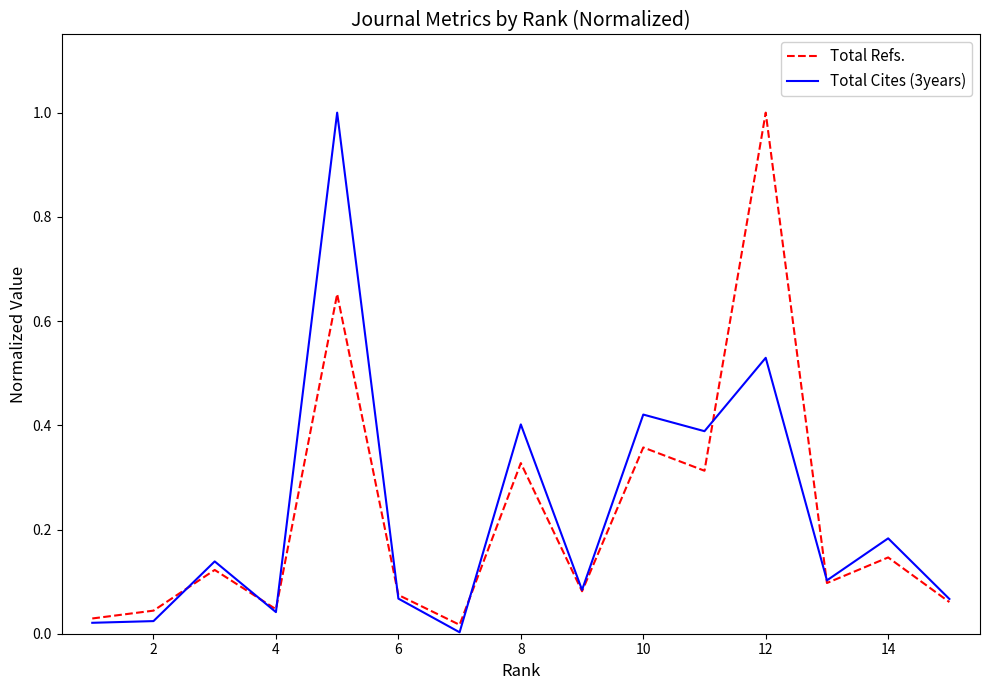

What is the maximum value for Total Refs.?

1.0